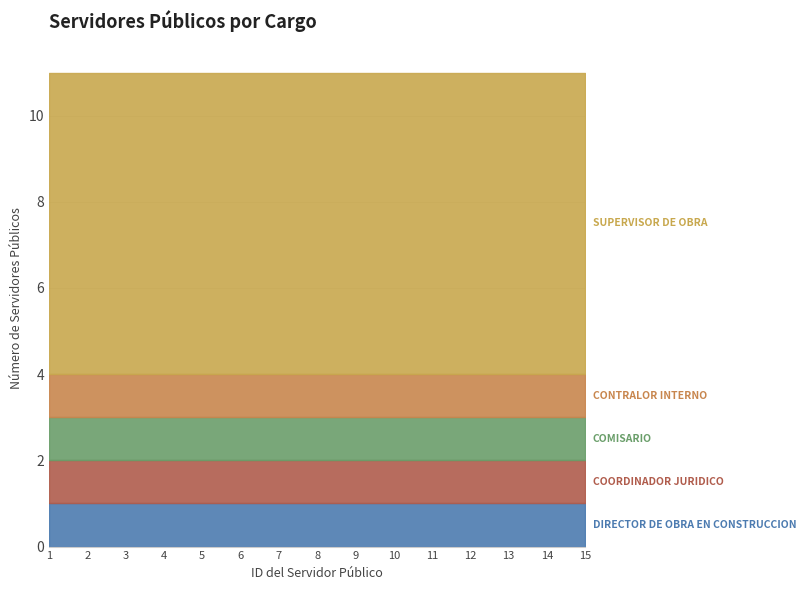

The value of COORDINADOR JURIDICO at 7 is 1. True or false?

True